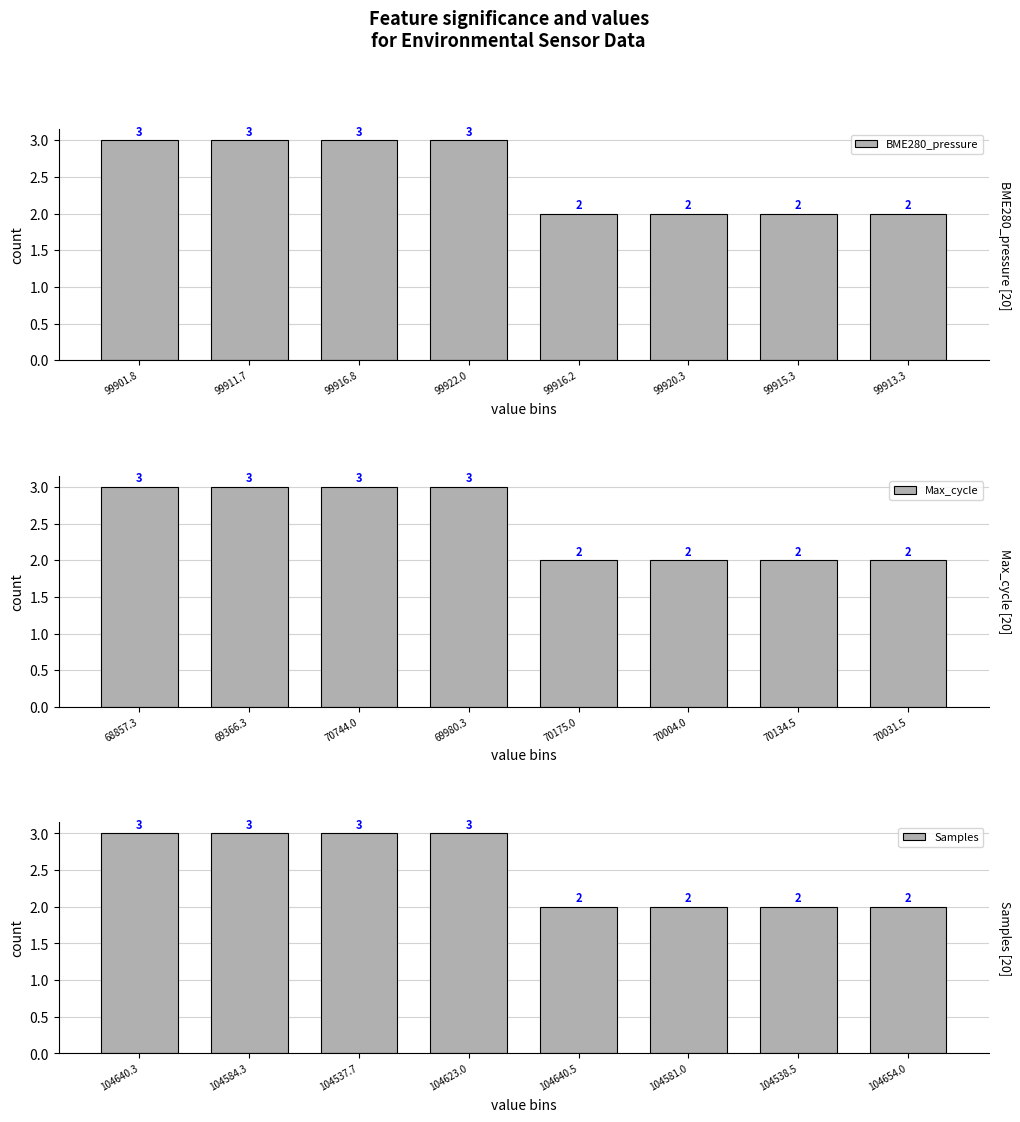

What is the sum of all Max_cycle values?

20